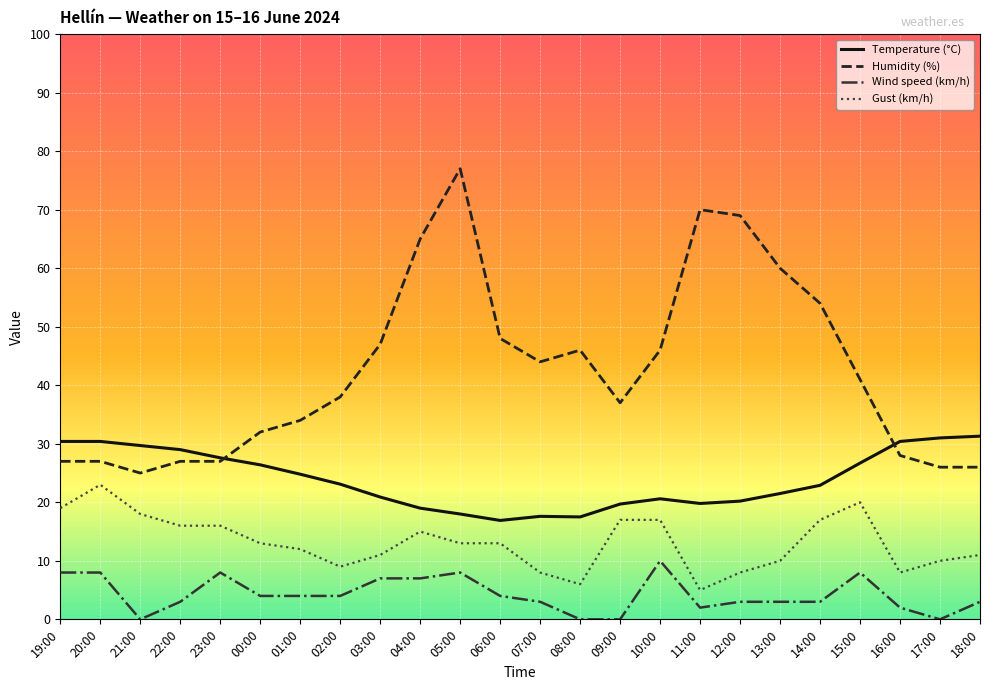

True or false: Gust (km/h) has a value of 2.8 at 13:00.

False